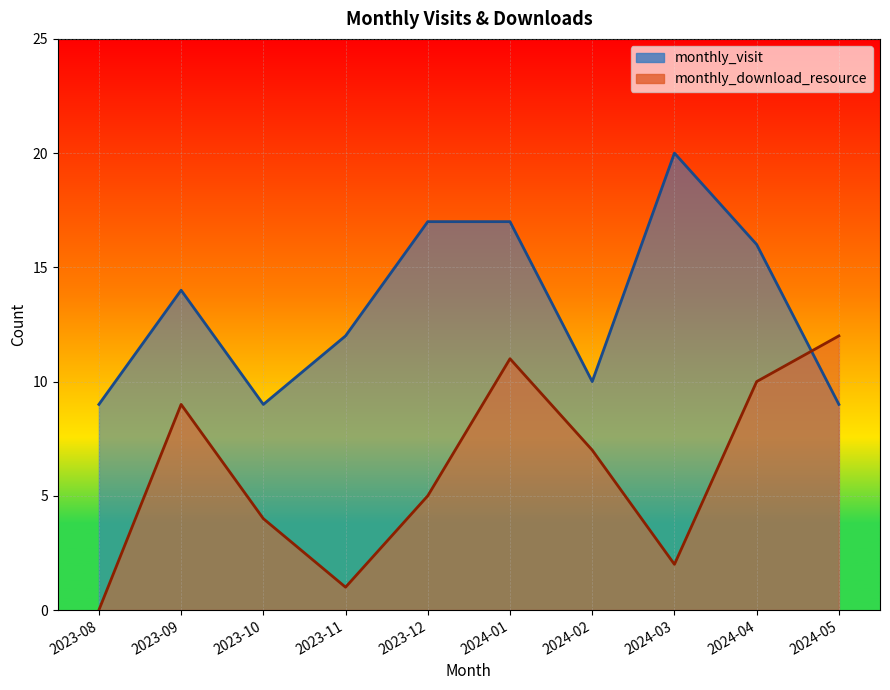

What is the maximum value for monthly_visit?

20